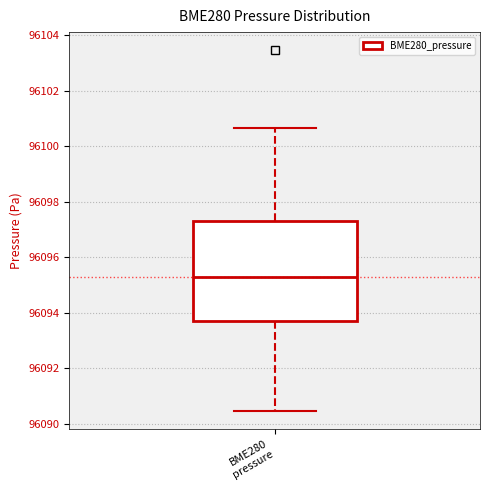

Read this box plot against the y-axis: the position of the median line, the range covered by the box, and the ends of both whiskers. The values are not printed on the chart, so give them approximately, as read against the axis.

median 96095.4, box 96093.6 to 96097.4, whiskers 96090.4 to 96100.6